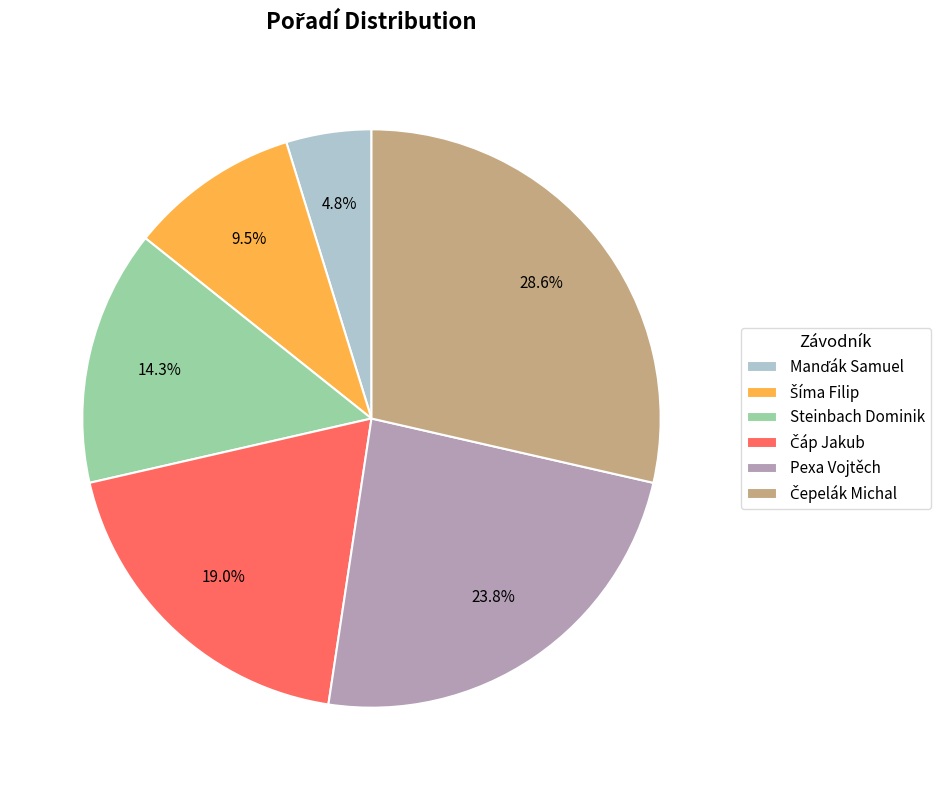

How many segments does this pie chart have?

6